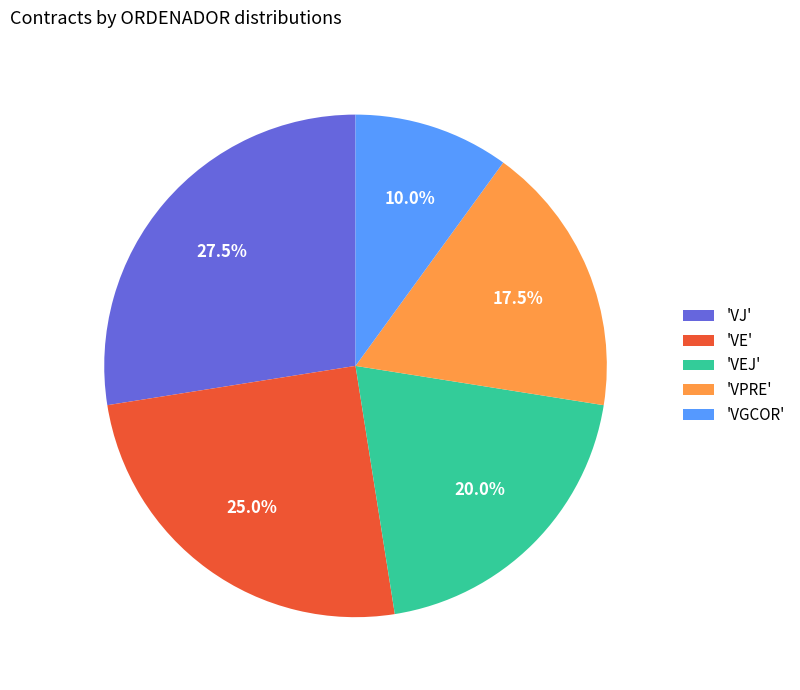

Approximately how many times larger is the value at 'VEJ' compared to 'VE'?

0.8